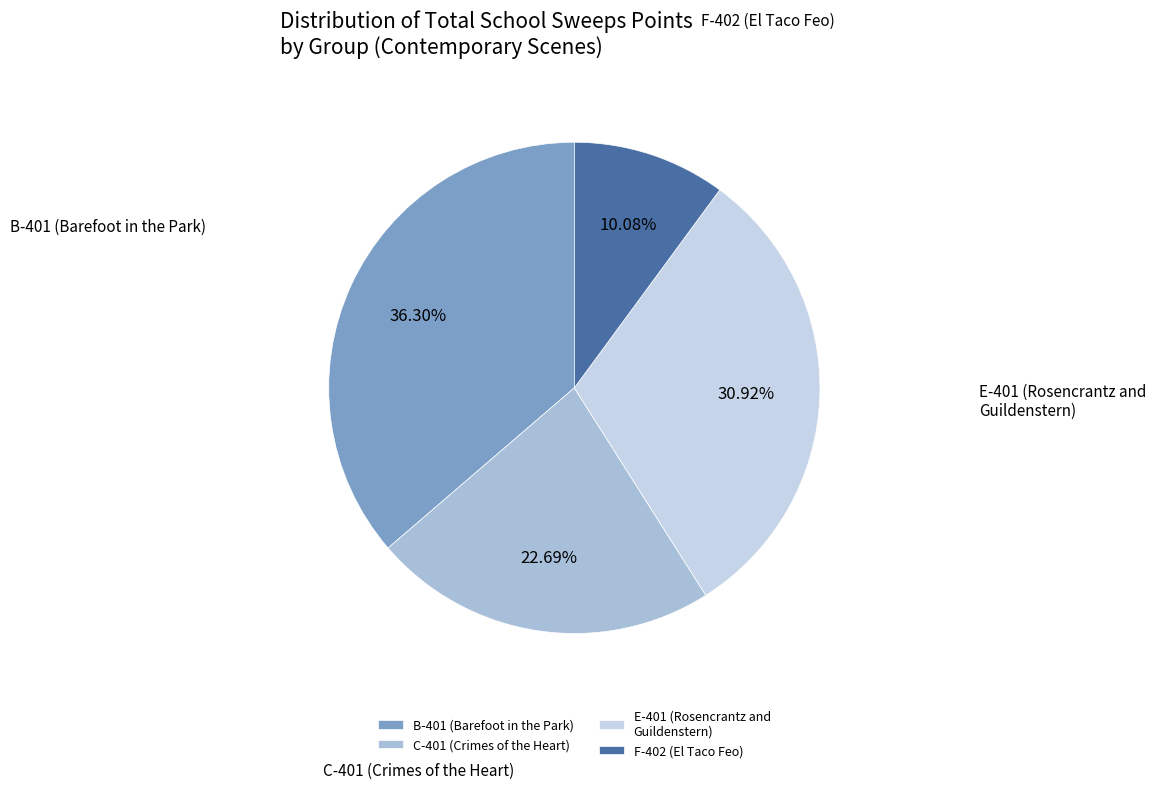

What is the largest slice in the pie chart?

B-401 (Barefoot in the Park)